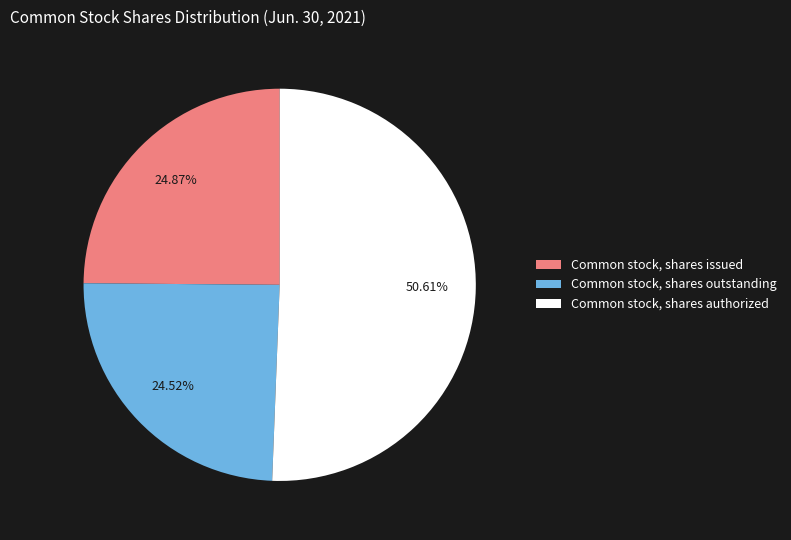

Count the number of slices in the pie.

3